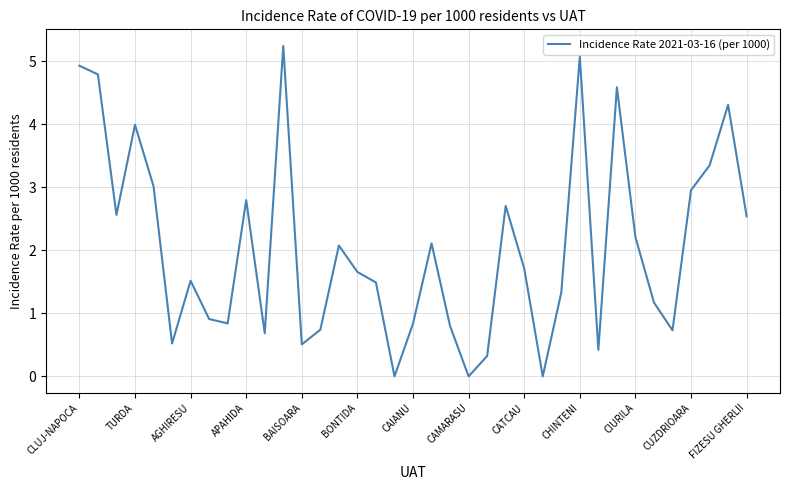

What is the maximum value shown in the chart?

5.2